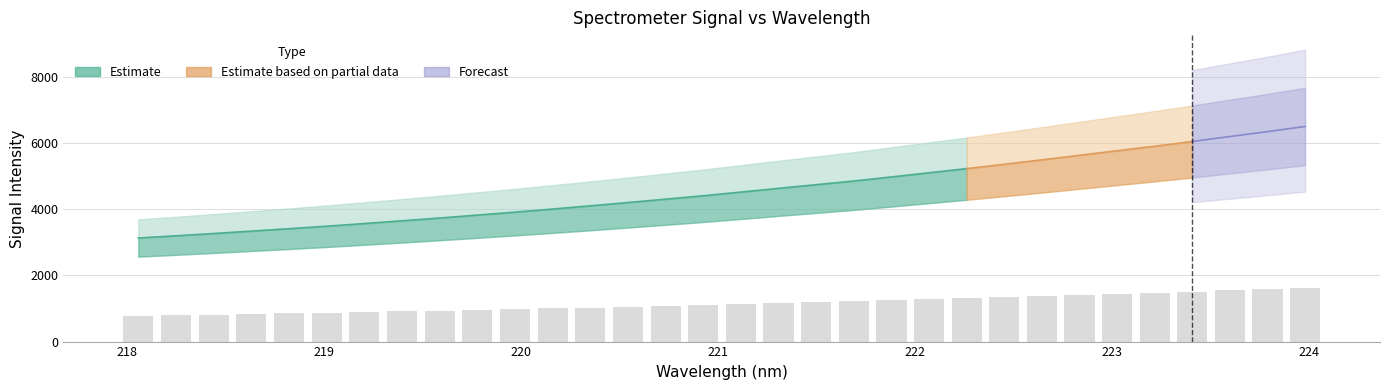

Where is the data nearest to the value 1204?

221.6902